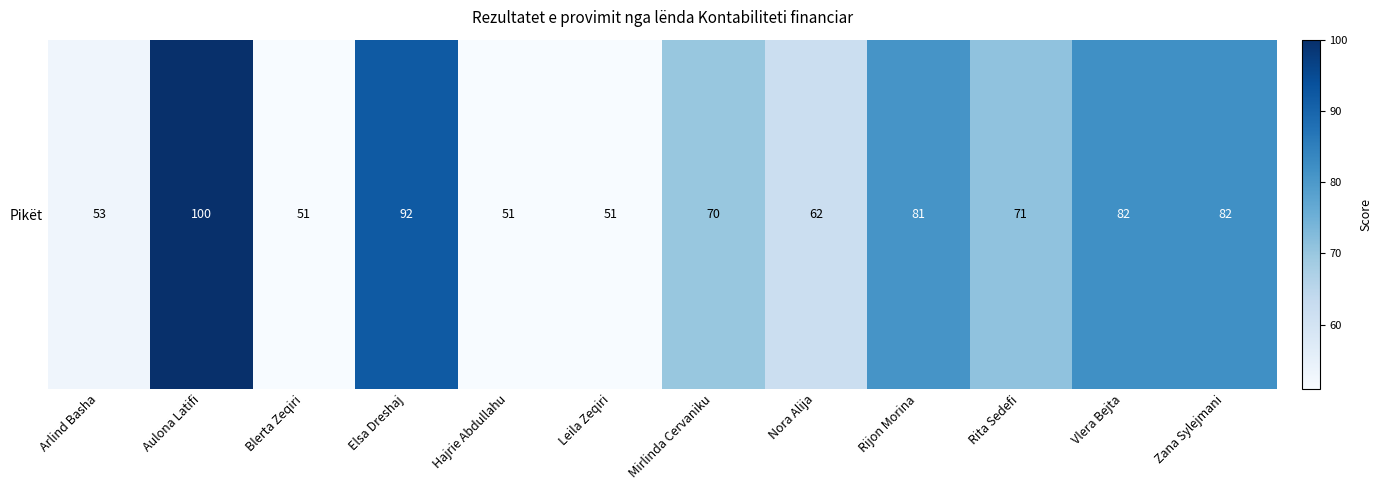

What is the difference between the values at Arlind Basha and Rijon Morina?

28